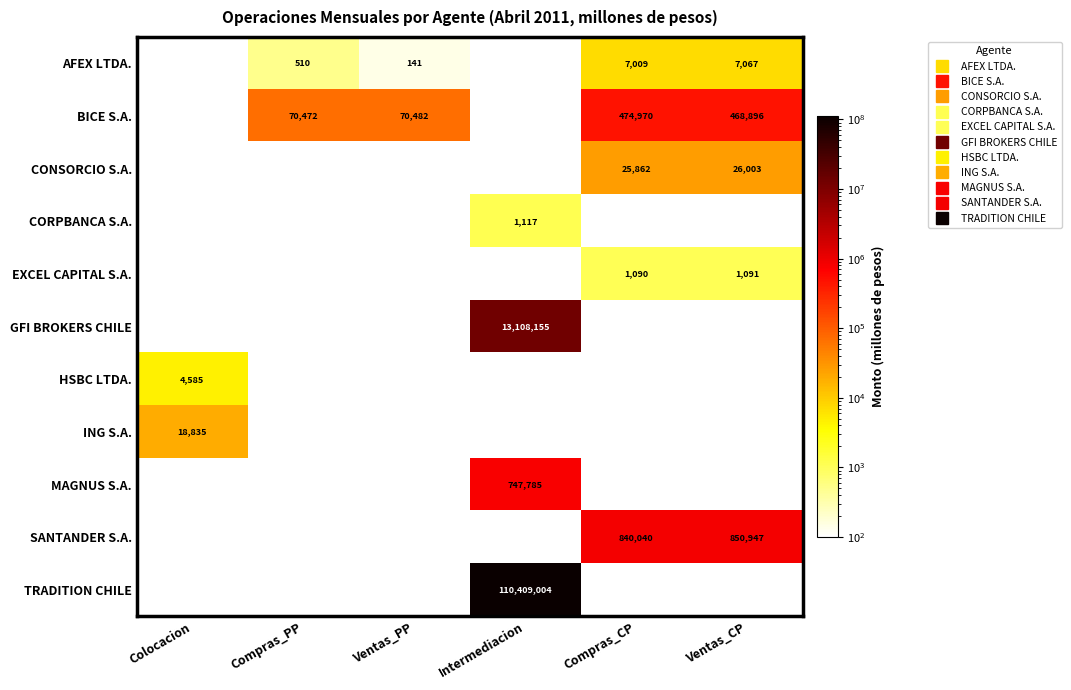

At which category is the sum across all series the highest?

Intermediacion